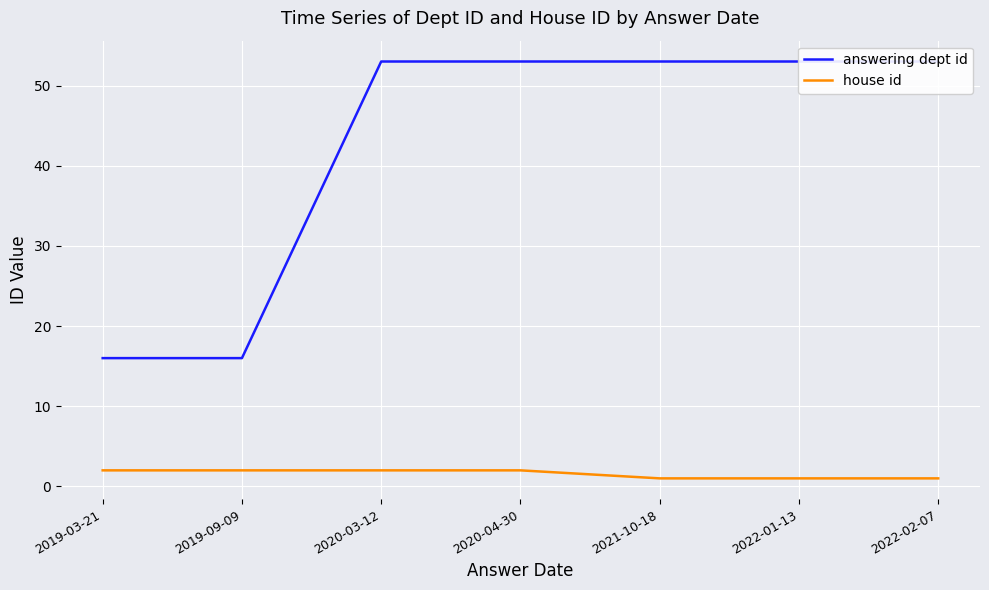

Reading right to left, transcribe all the data shown in this chart.

answering dept id: 2022-02-07=53	2022-01-13=53	2021-10-18=53	2020-04-30=53	2020-03-12=53	2019-09-09=16	2019-03-21=16
house id: 2022-02-07=1	2022-01-13=1	2021-10-18=1	2020-04-30=2	2020-03-12=2	2019-09-09=2	2019-03-21=2